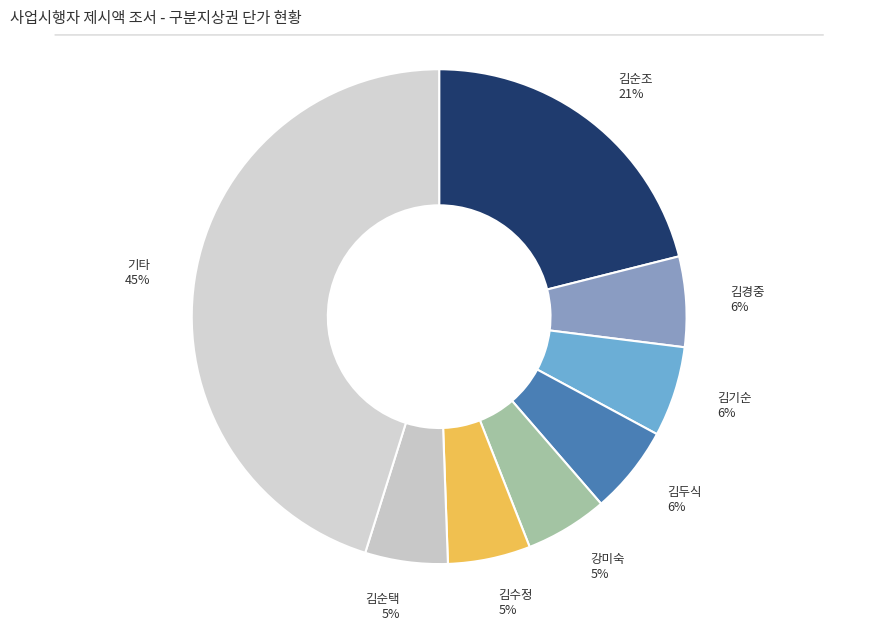

How many slices are in this pie chart?

8